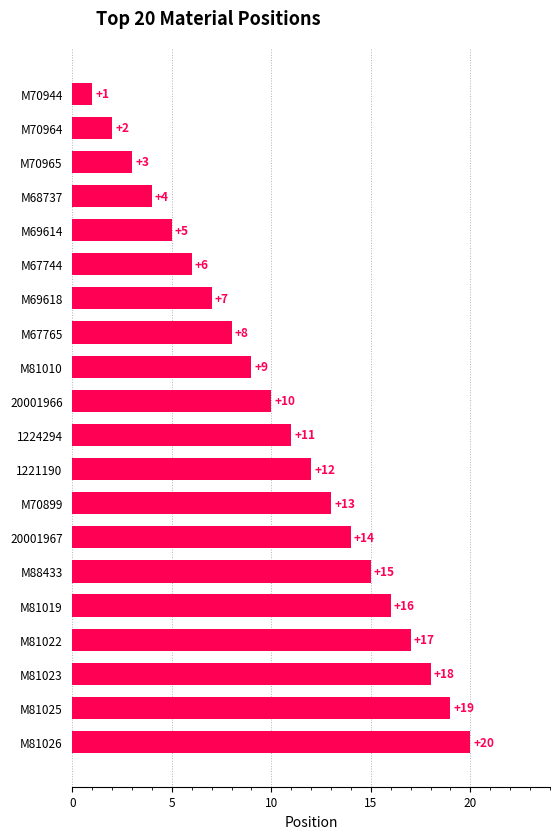

Rank the categories by value from highest to lowest.

M81026, M81025, M81023, M81022, M81019, M88433, 20001967, M70899, 1221190, 1224294, 20001966, M81010, M67765, M69618, M67744, M69614, M68737, M70965, M70964, M70944